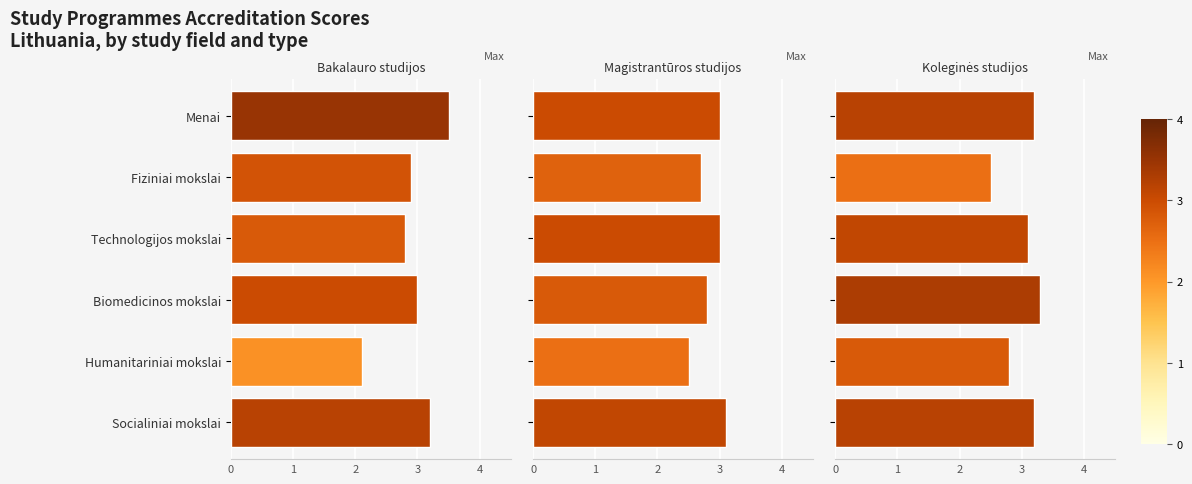

What are all the series names shown in the legend?

Bakalauro studijos, Magistrantūros studijos, Koleginės studijos